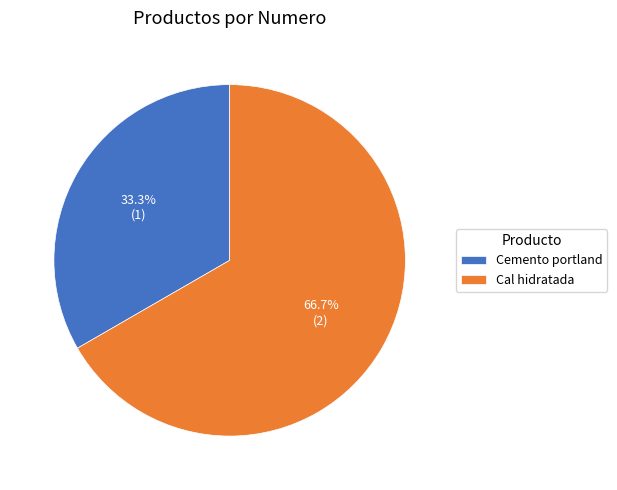

Count the number of slices in the pie.

2